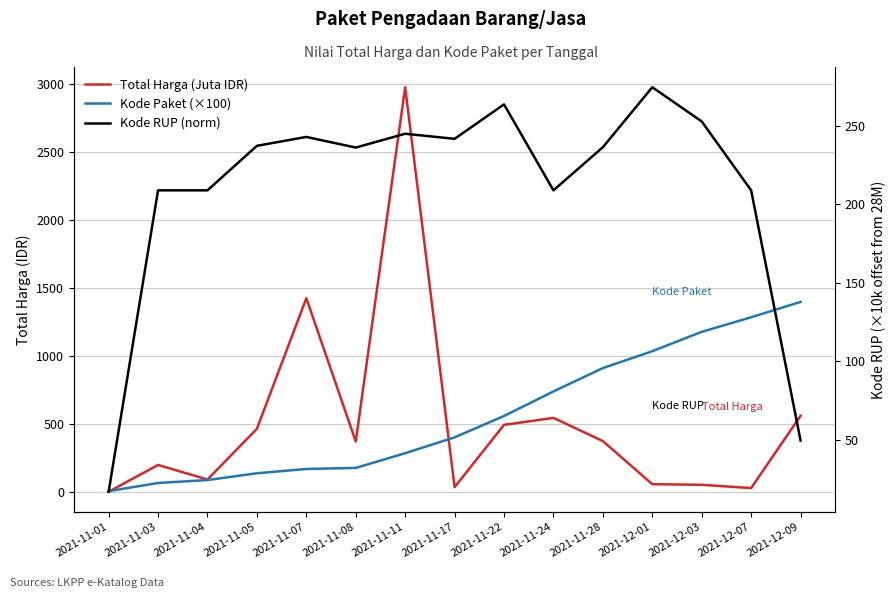

Is it true that Kode RUP (norm) equals 208.9 at 2021-11-03?

True